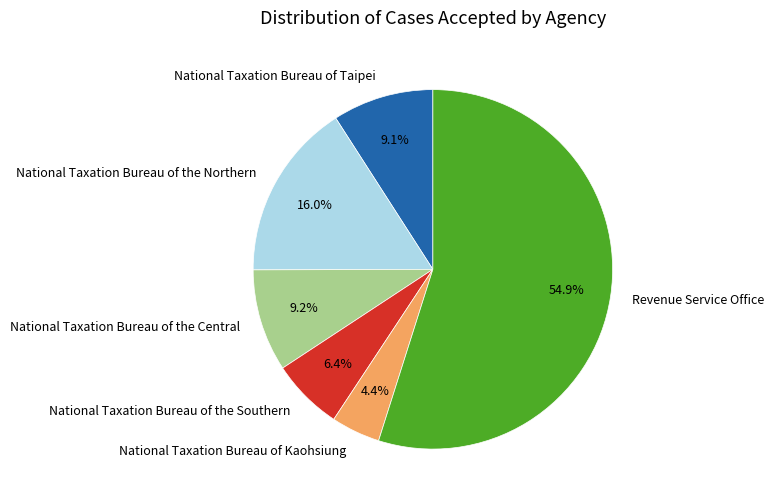

True or false: National Taxation Bureau of the Southern accounts for 6% of the total.

True